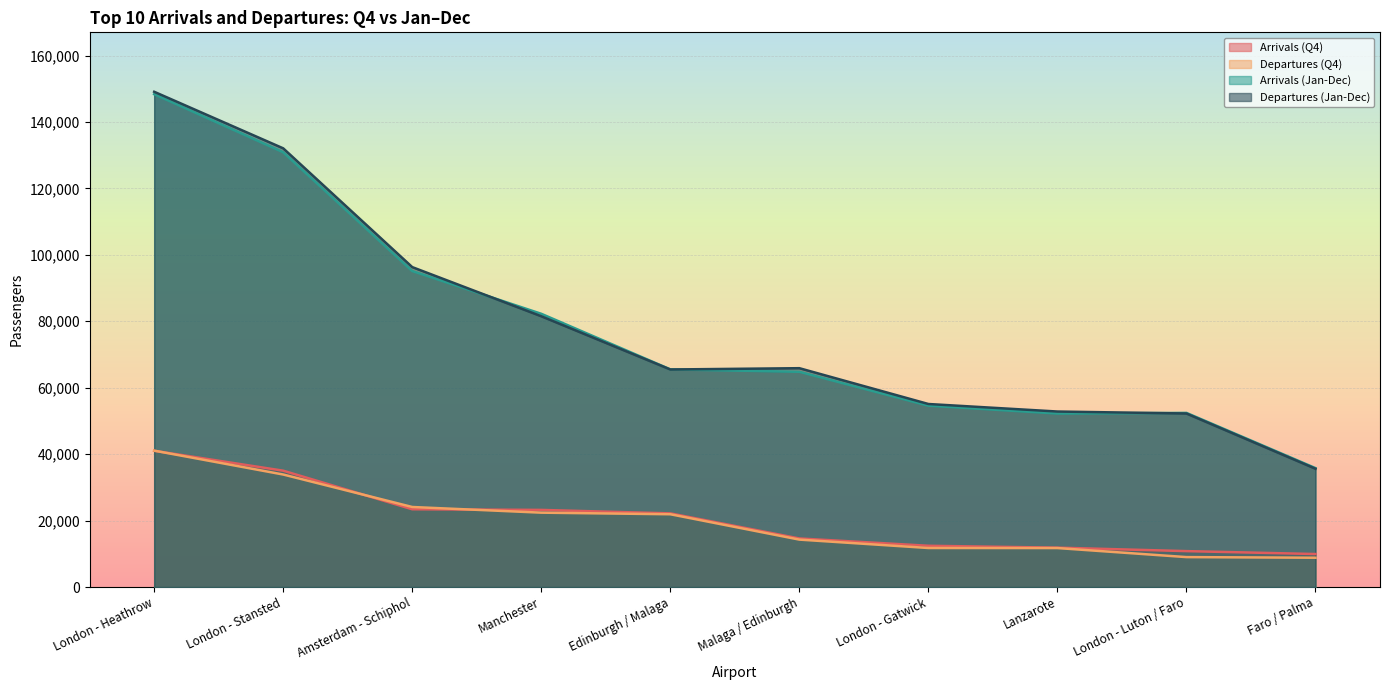

What is the difference between the highest and lowest values at London - Heathrow?

108062